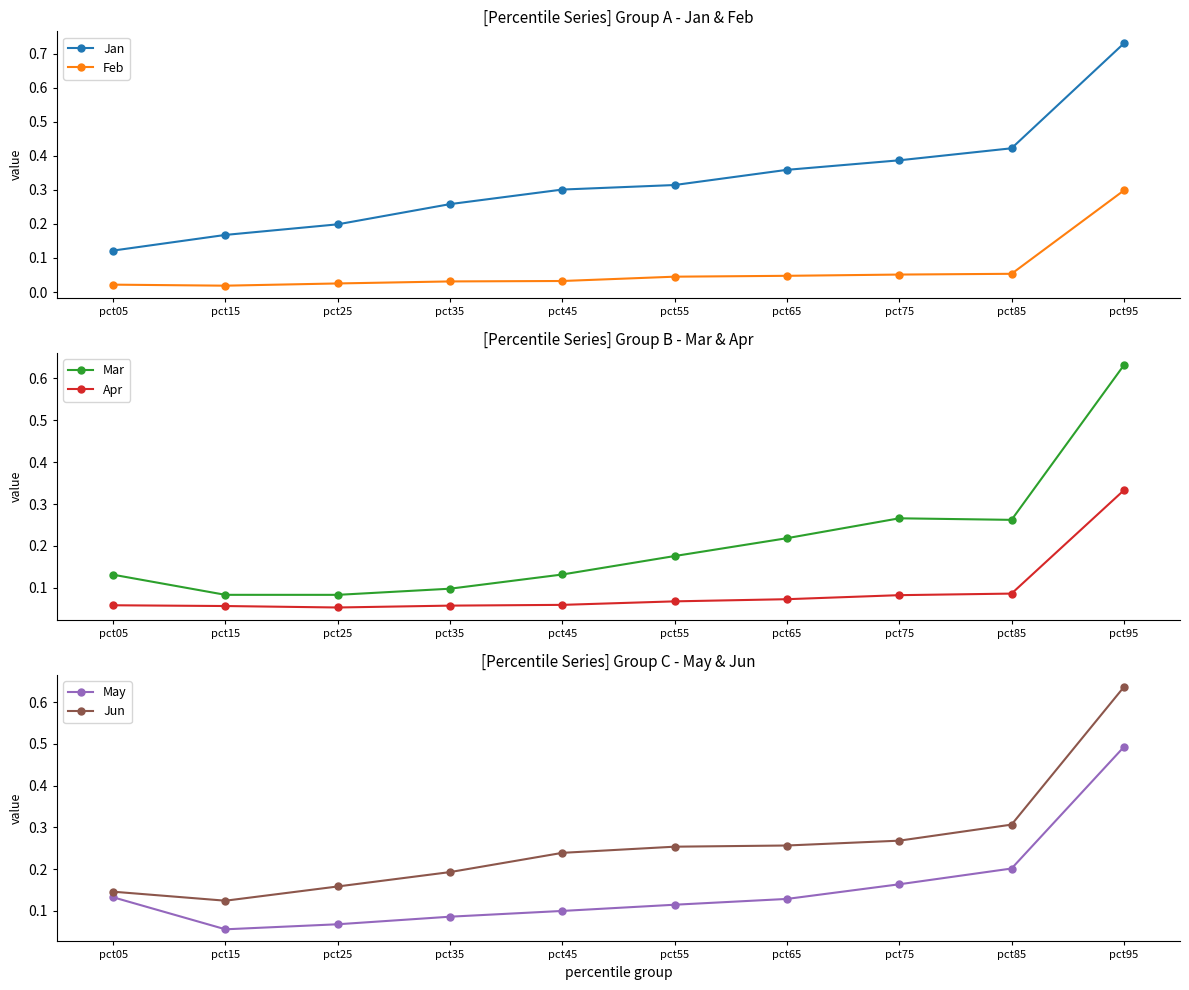

What are all the series names shown in the legend?

Jan, Feb, Mar, Apr, May, Jun